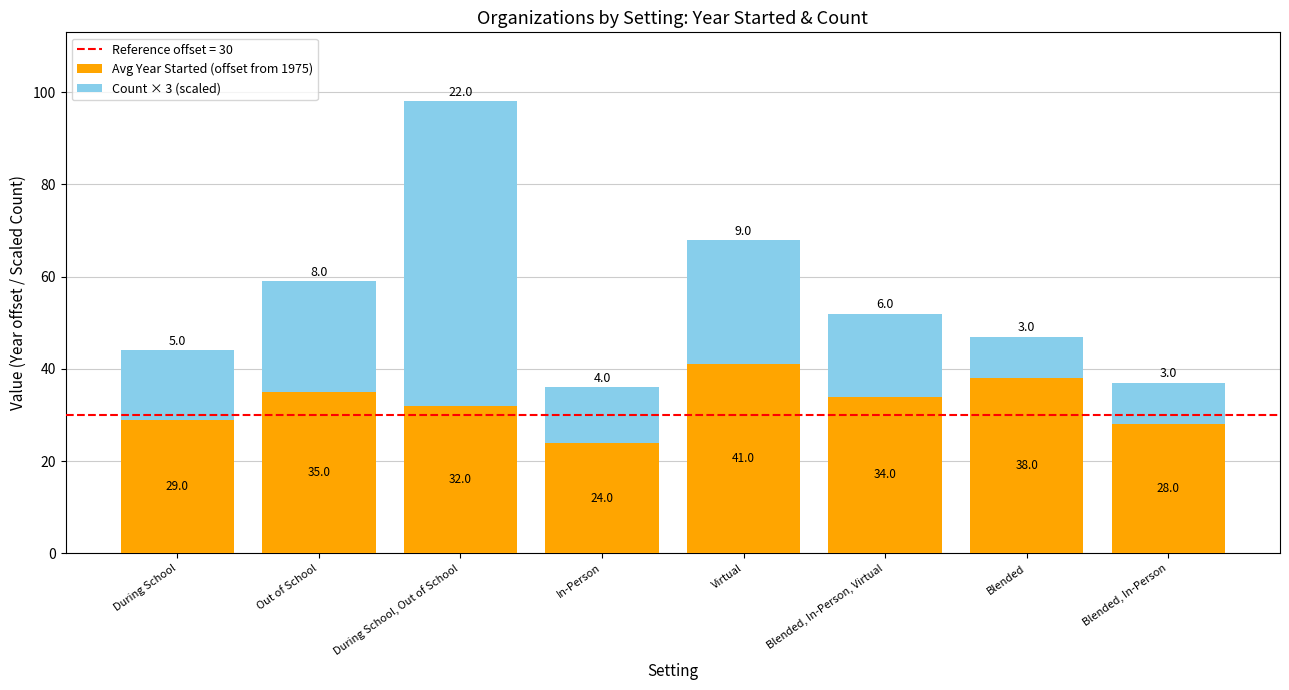

Are the bars horizontal?

No